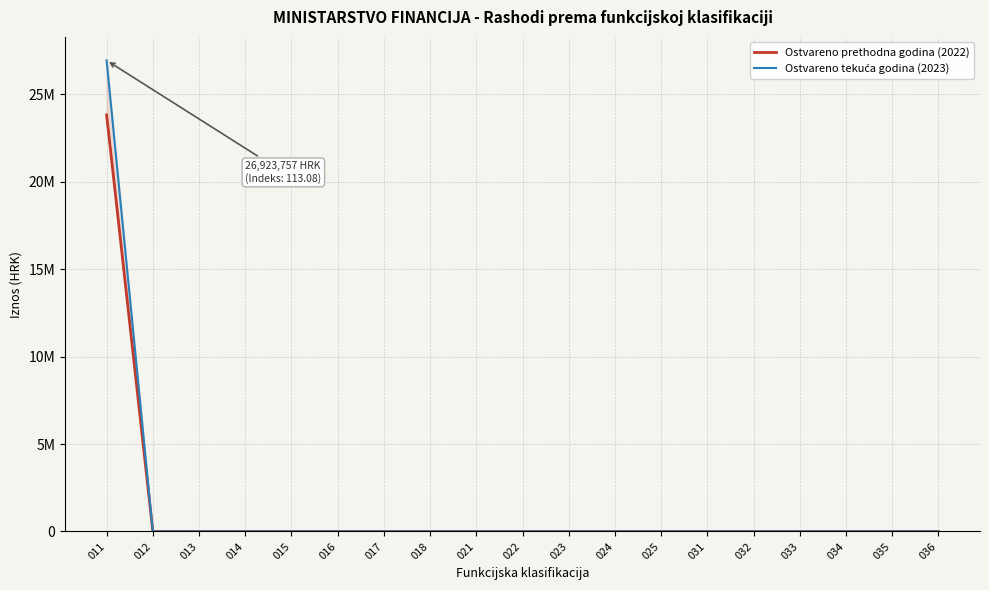

Reading left to right, what are all the values shown in this chart?

Ostvareno prethodna godina (2022): 23809561.4	0.0	0.0	0.0	0.0	0.0	0.0	0.0	0.0	0.0	0.0	0.0	0.0	0.0	0.0	0.0	0.0	0.0	0.0
Ostvareno tekuća godina (2023): 26923756.7	0.0	0.0	0.0	0.0	0.0	0.0	0.0	0.0	0.0	0.0	0.0	0.0	0.0	0.0	0.0	0.0	0.0	0.0